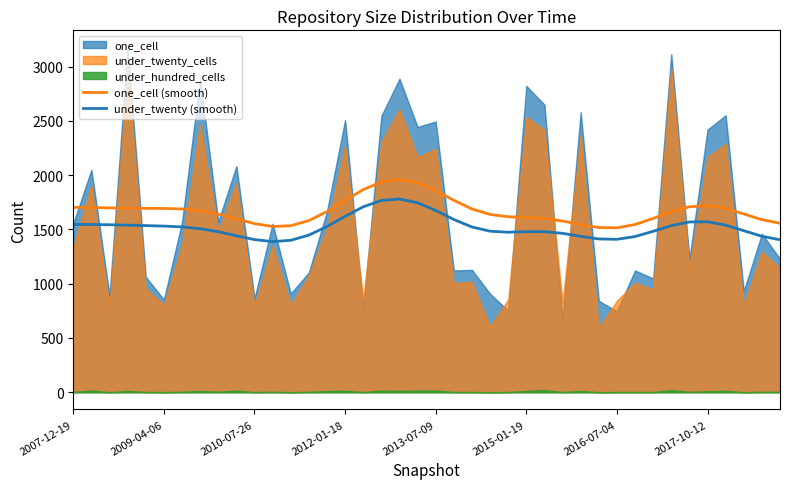

True or false: one_cell (smooth) and under_twenty (smooth) intersect in this chart.

False